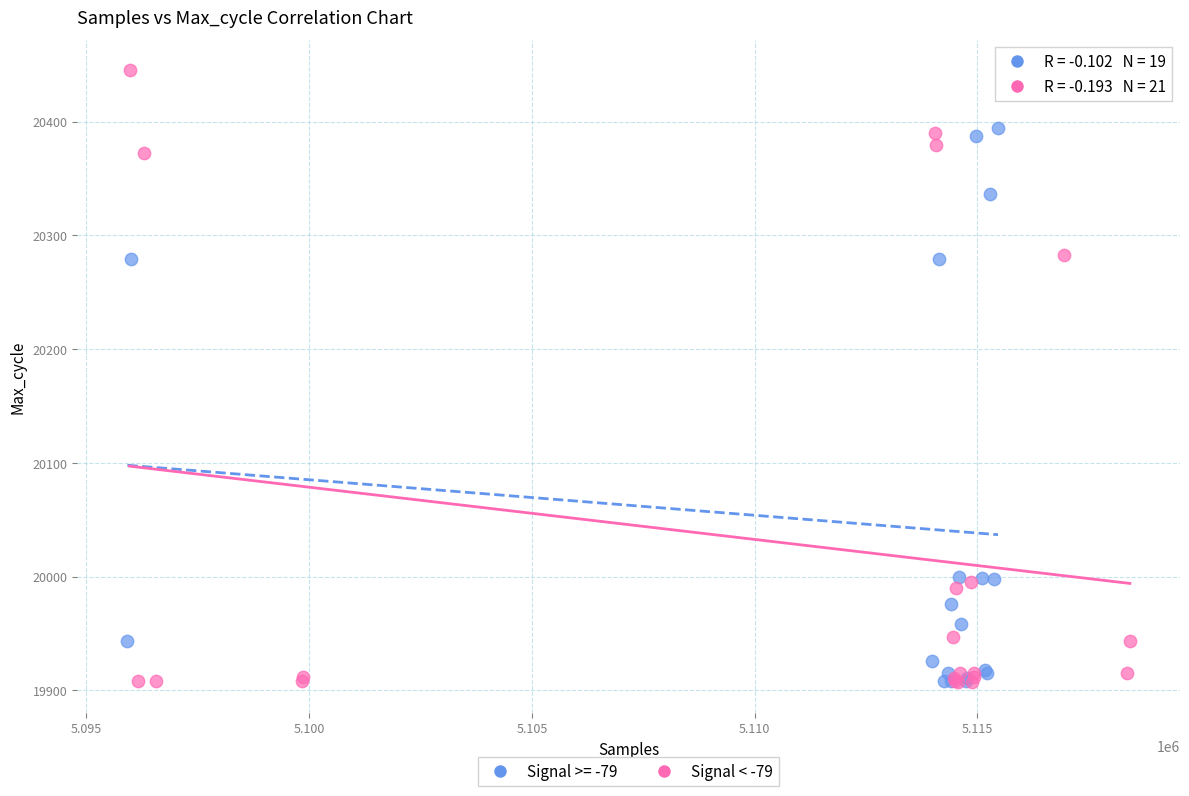

Which series has the widest spread of Y values?

Signal < -79